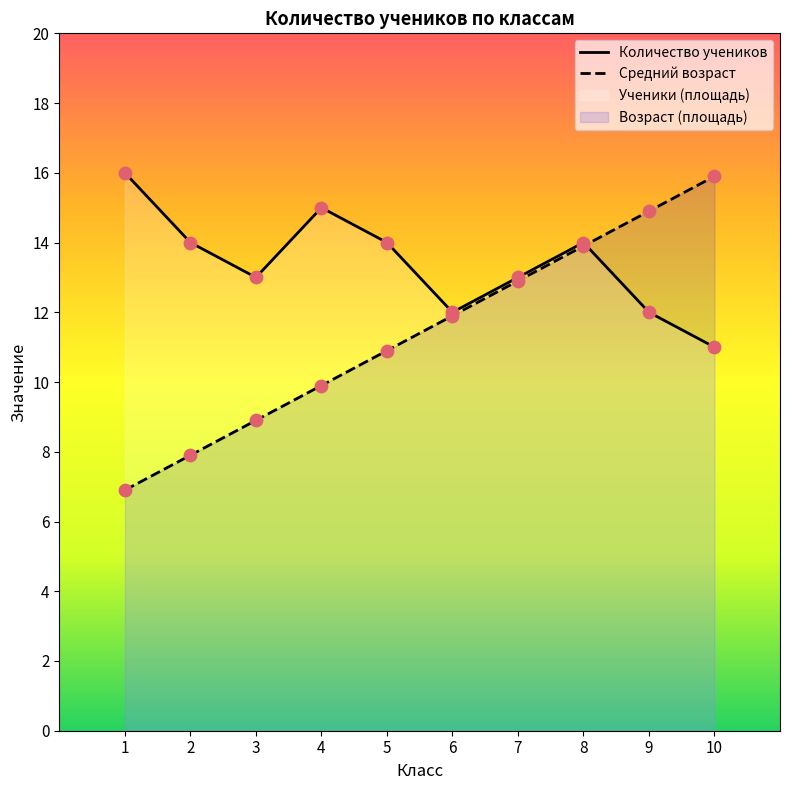

Which series has the largest total across all categories?

Количество учеников